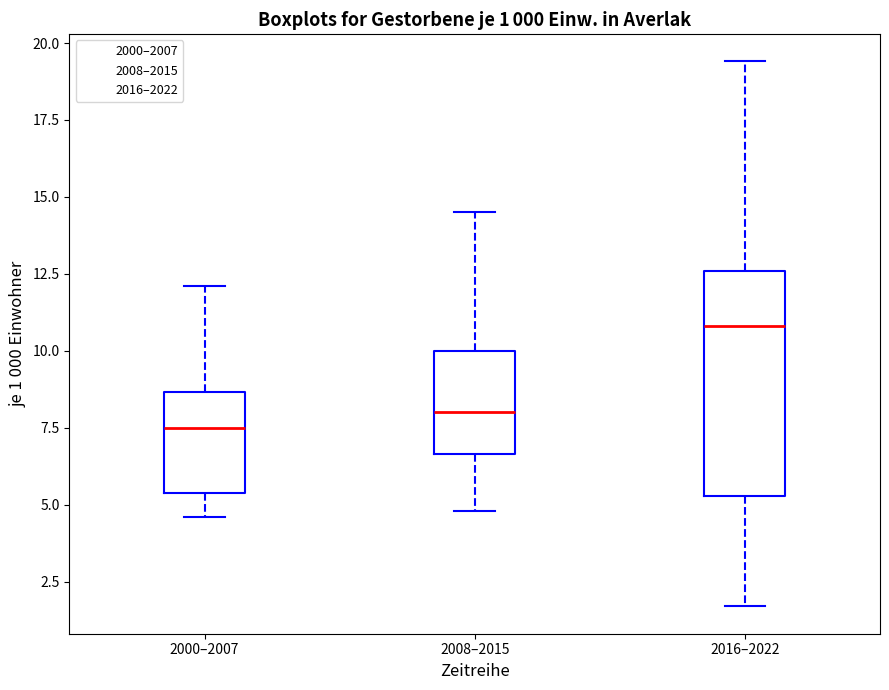

Which box is the tallest, from its lower edge to its upper edge?

2016–2022